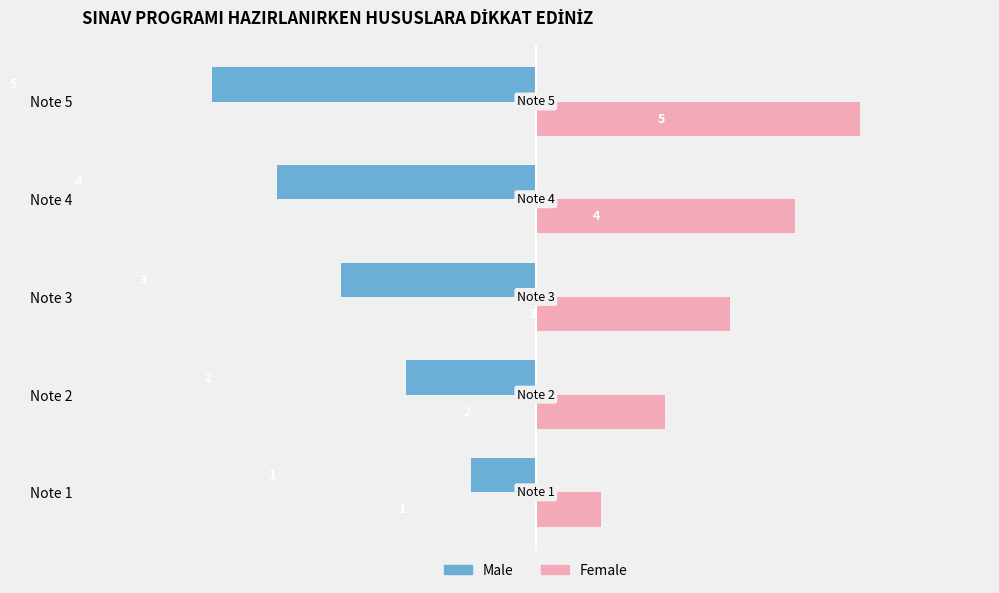

What is the lowest value of the Male series?

-5